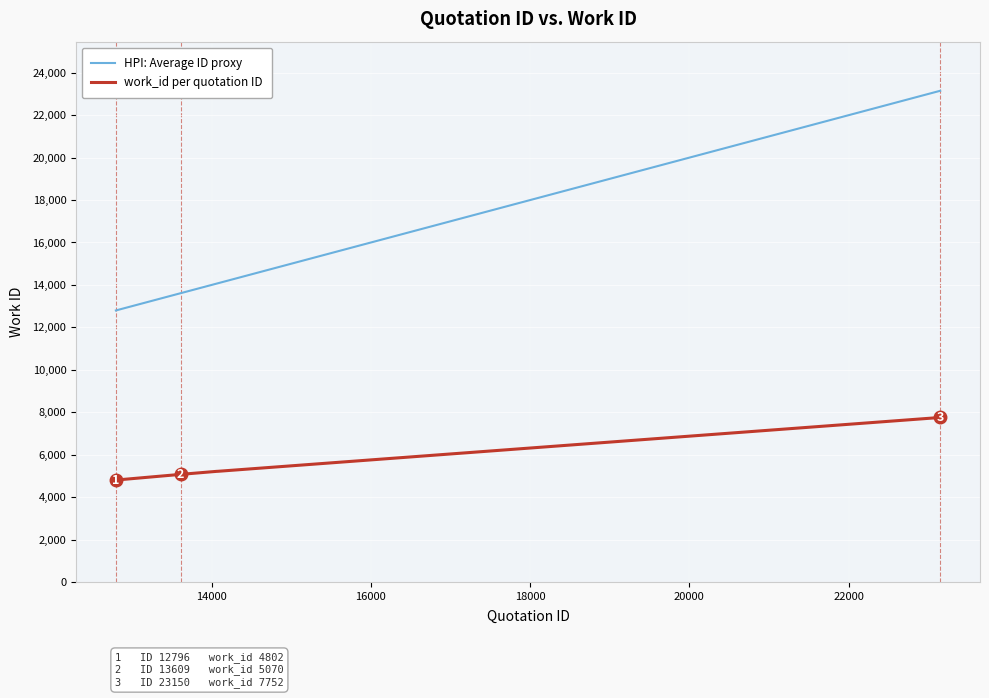

Which series has the widest spread of values?

HPI: Average ID proxy